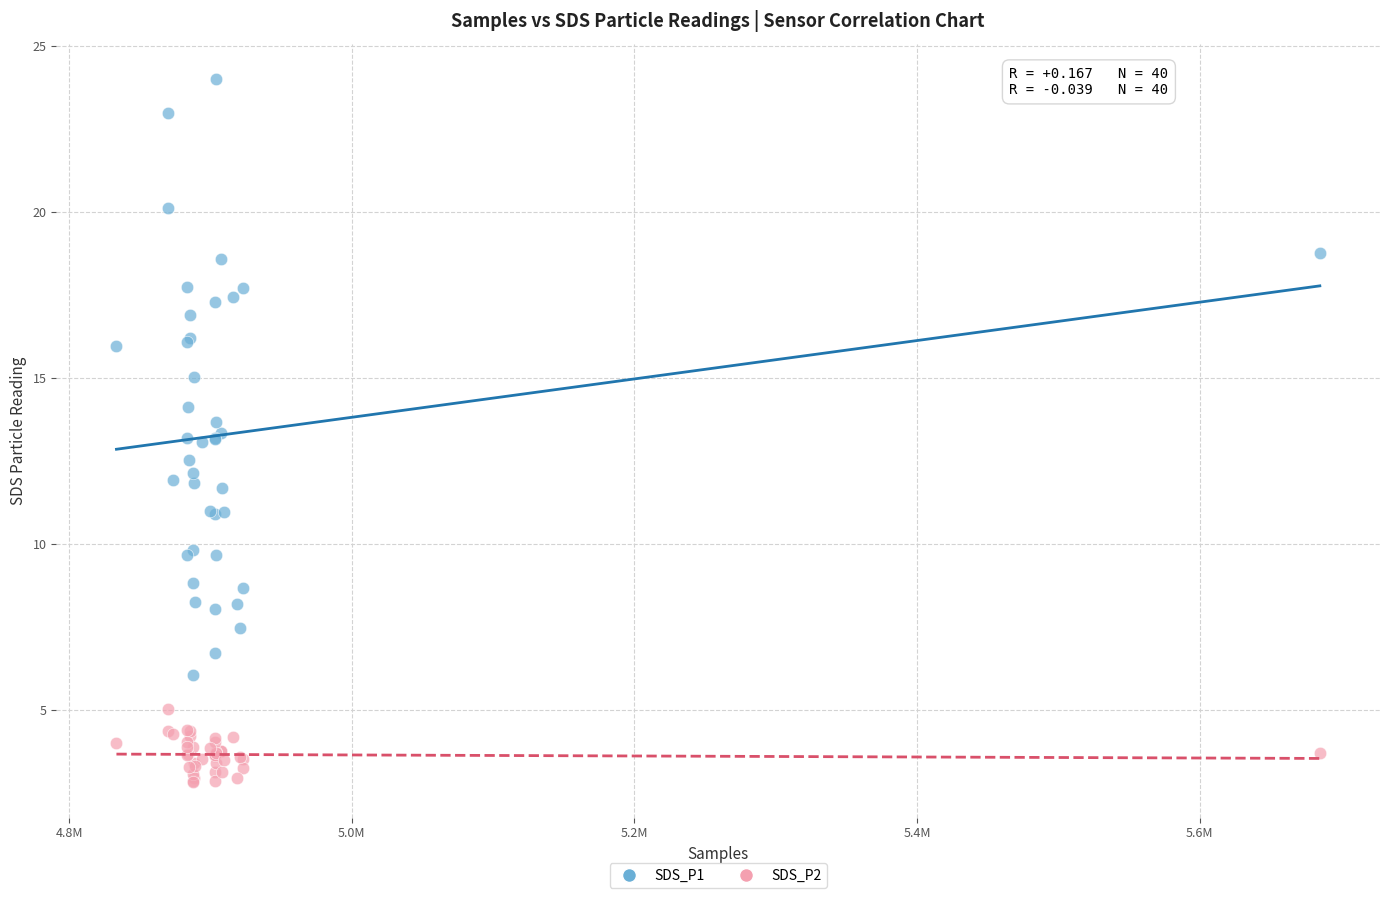

Which series reaches the minimum Y coordinate?

SDS_P2